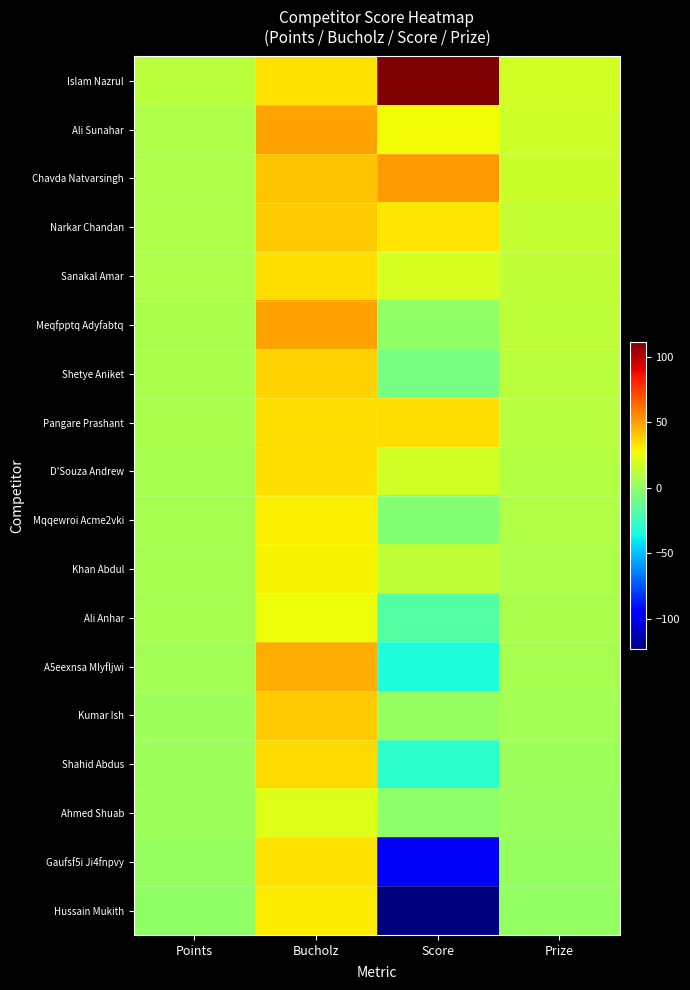

Which has a higher value, Bucholz or Points?

Bucholz